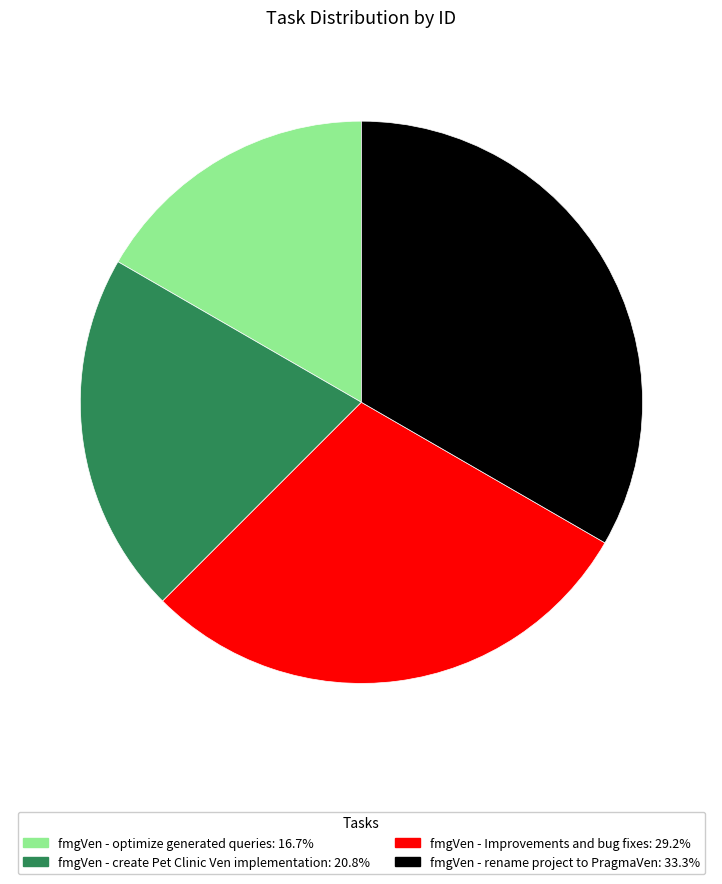

The fmgVen - create Pet Clinic Ven implementation slice represents 8% of the pie. True or false?

False